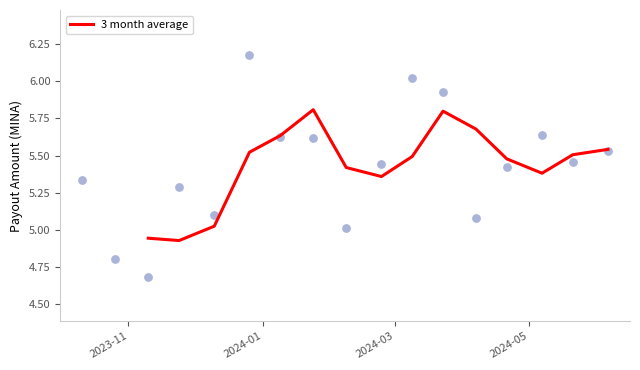

What is the highest value of the 3 month average series?

5.8